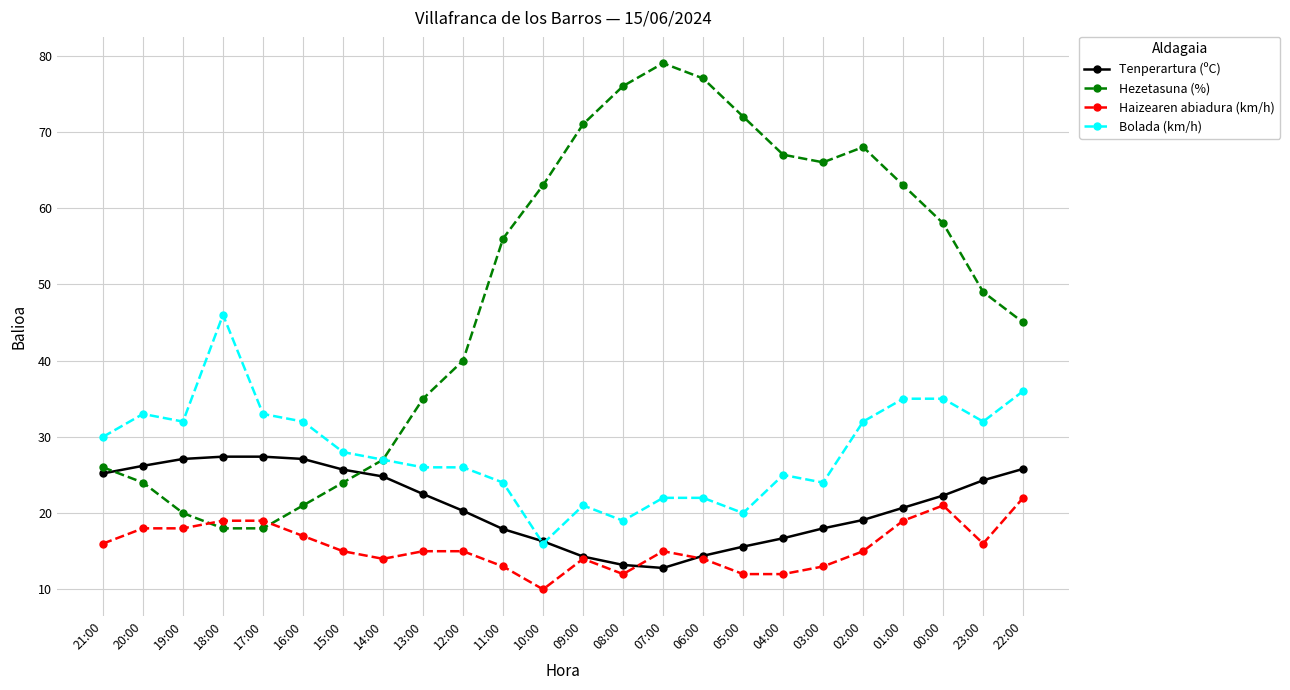

Rank the series at 04:00 from lowest to highest value.

Haizearen abiadura (km/h), Tenperartura (ºC), Bolada (km/h), Hezetasuna (%)